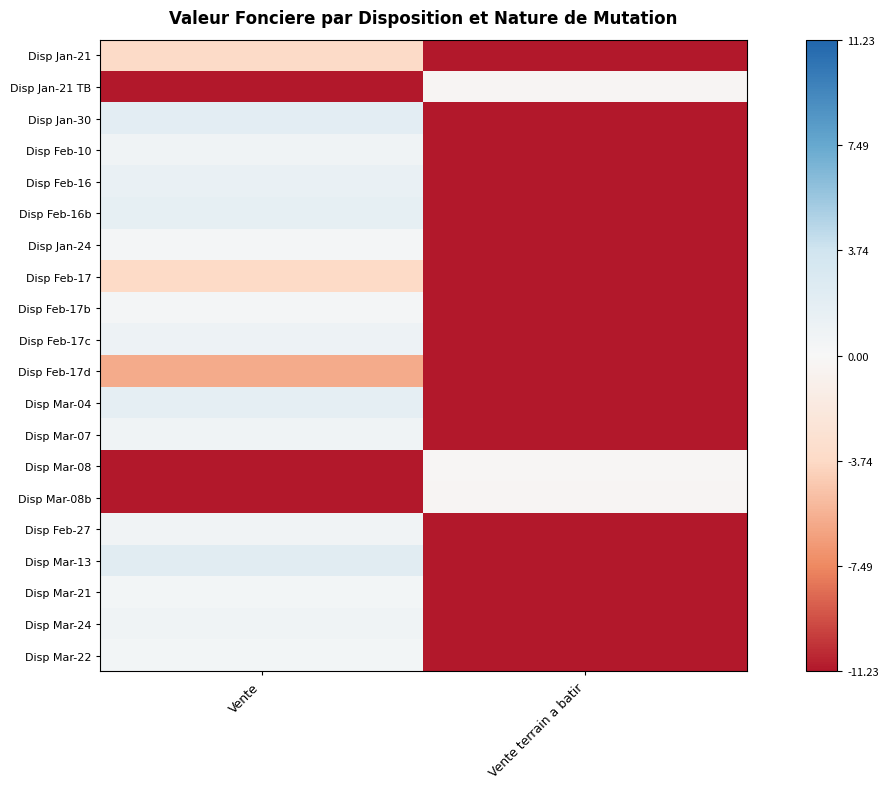

How many distinct data groups are displayed?

20